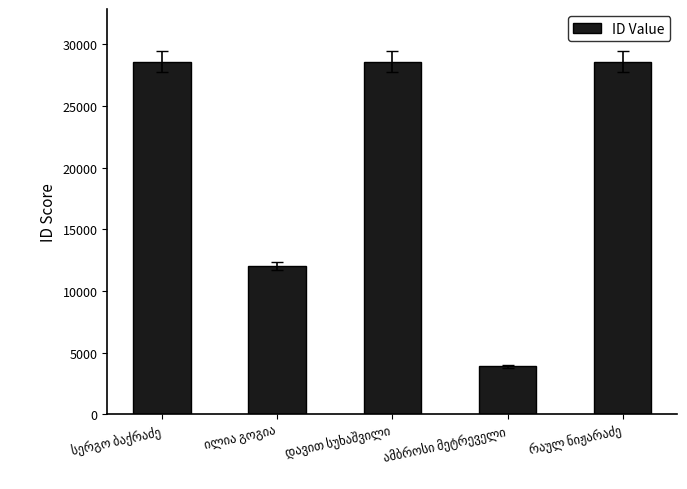

What is the minimum value shown in the chart?

3893